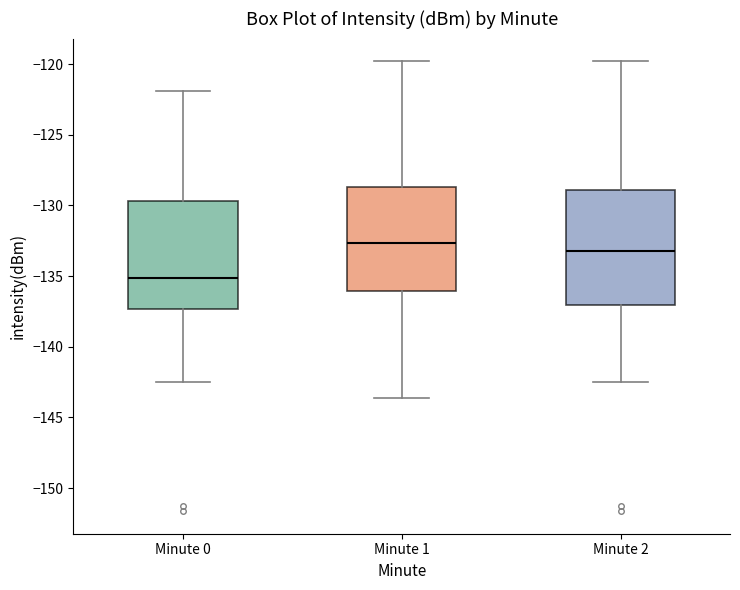

Which box's median line is the highest?

Minute 1